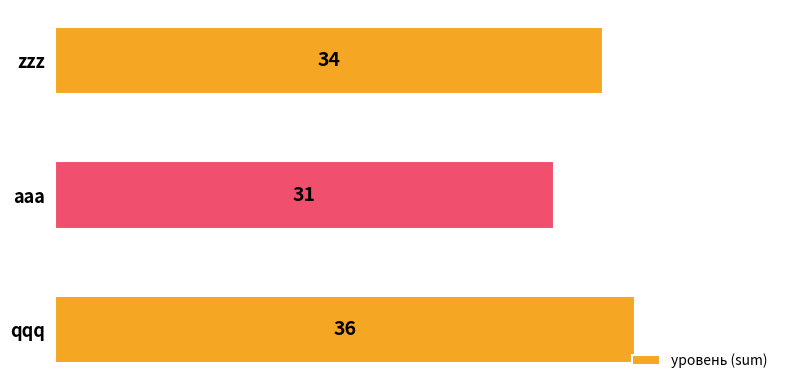

Are the bars horizontal?

Yes